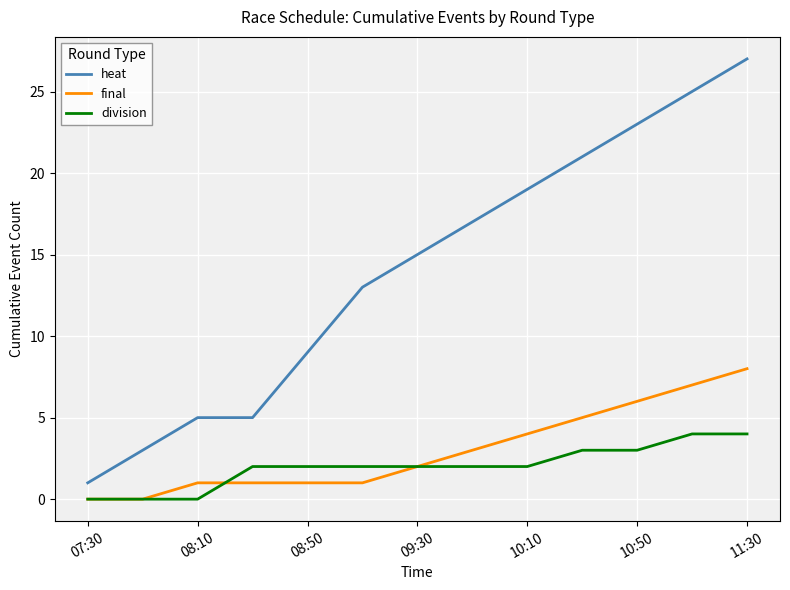

How many lines are shown in the chart?

3